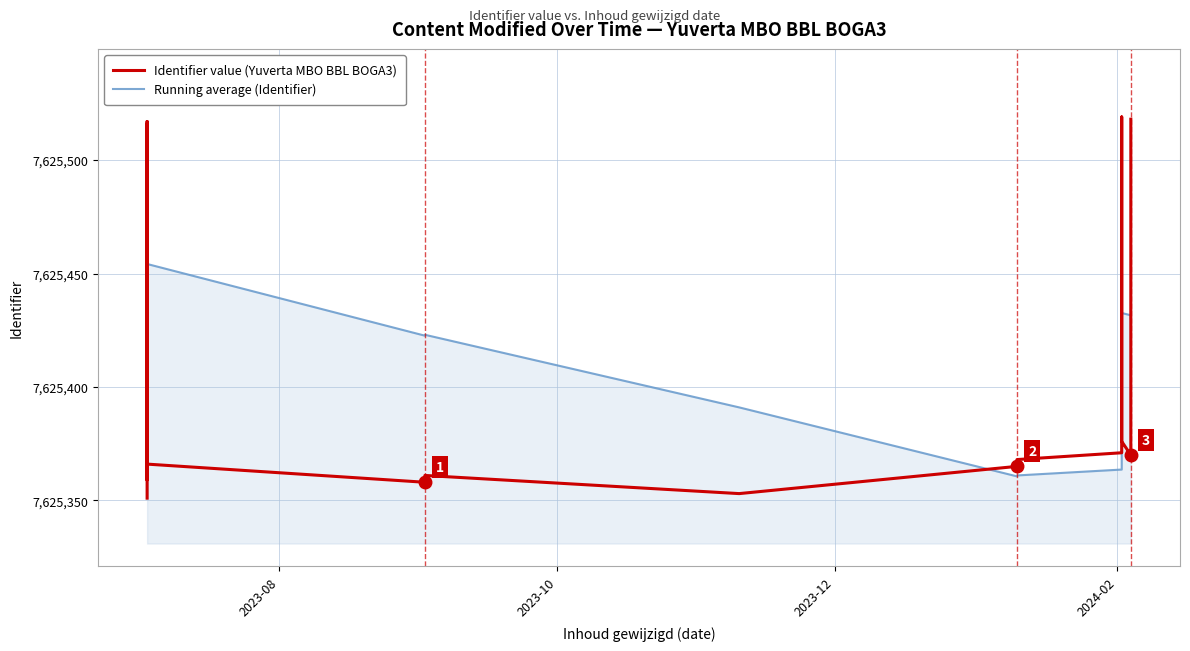

Which series ends up on top after the final intersection of Identifier value (Yuverta MBO BBL BOGA3) and Running average (Identifier)?

Identifier value (Yuverta MBO BBL BOGA3)